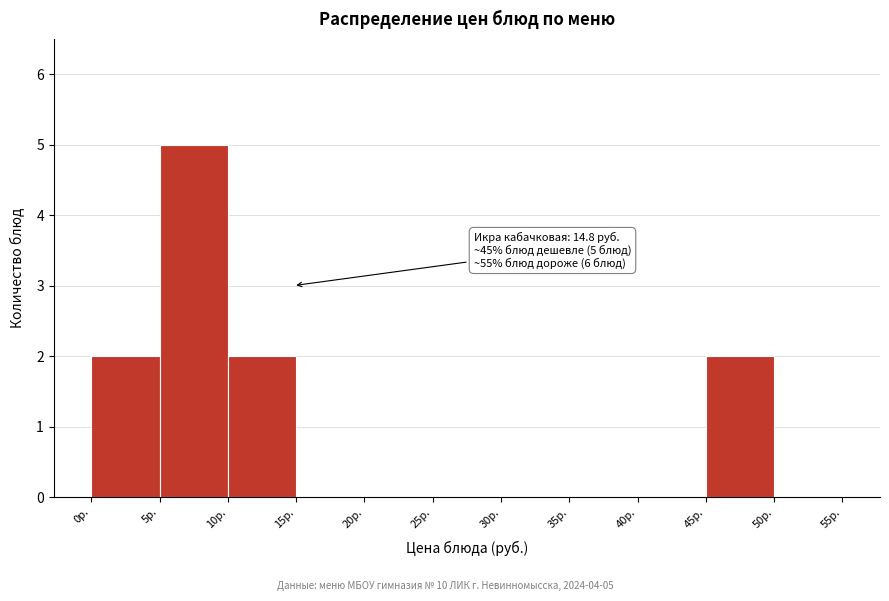

Over which range of the x-axis is the bar tallest?

5 to 10